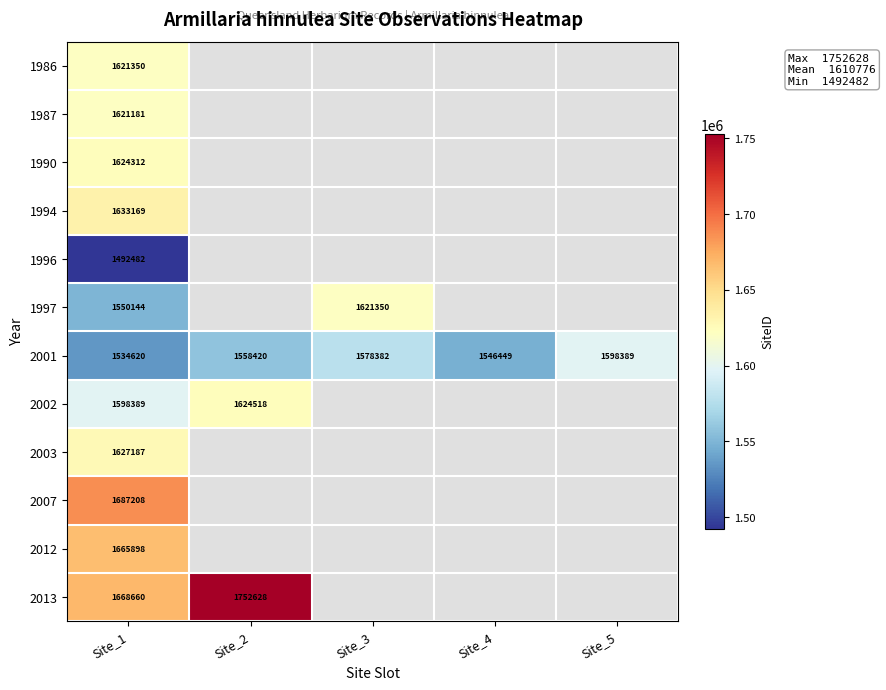

What is the spread (max minus min) of values at Site_1?

194726